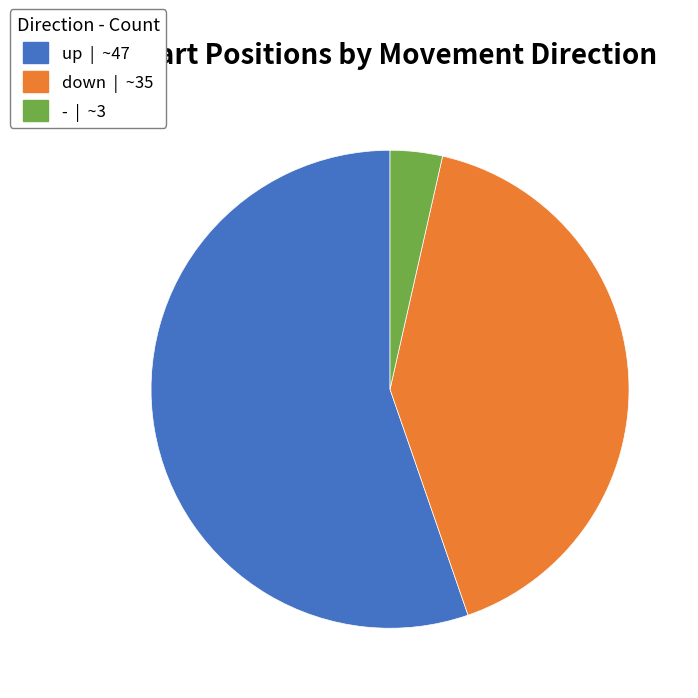

Is it true that up is 45% of the pie?

False